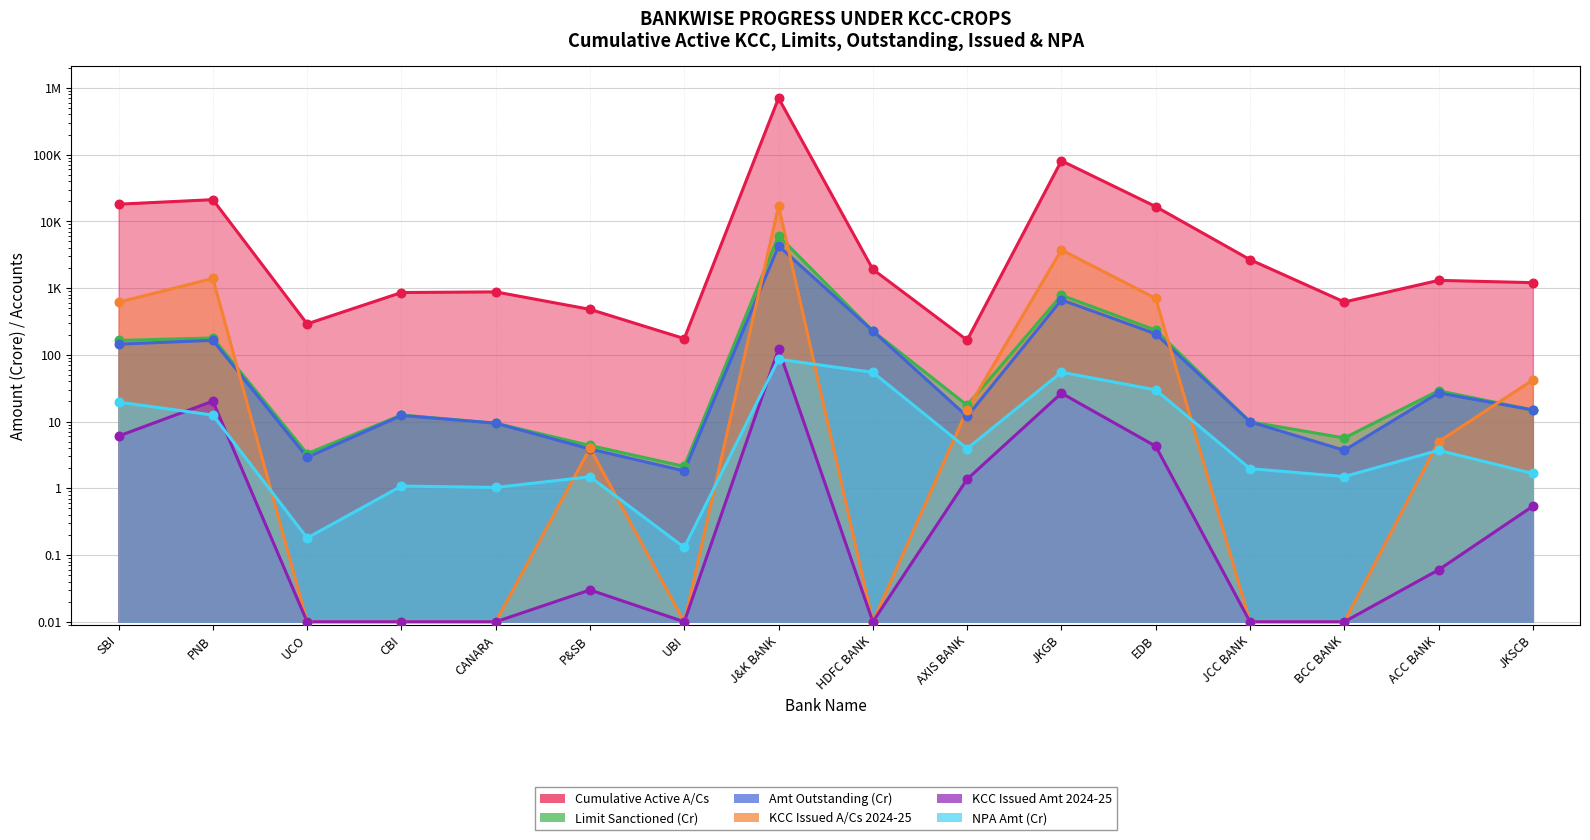

At how many categories does at least one series exceed 647683?

1